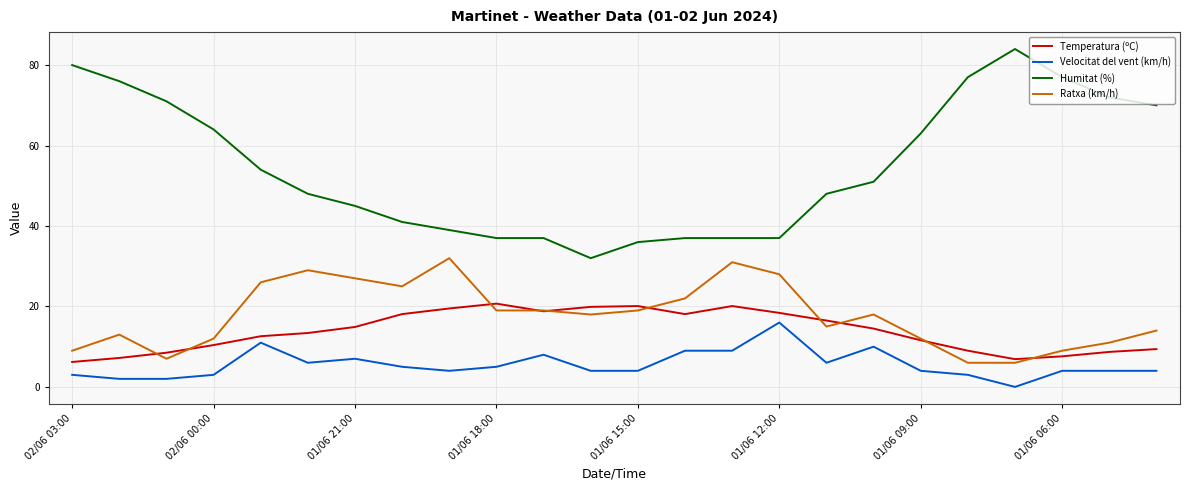

How many lines are shown in the chart?

4